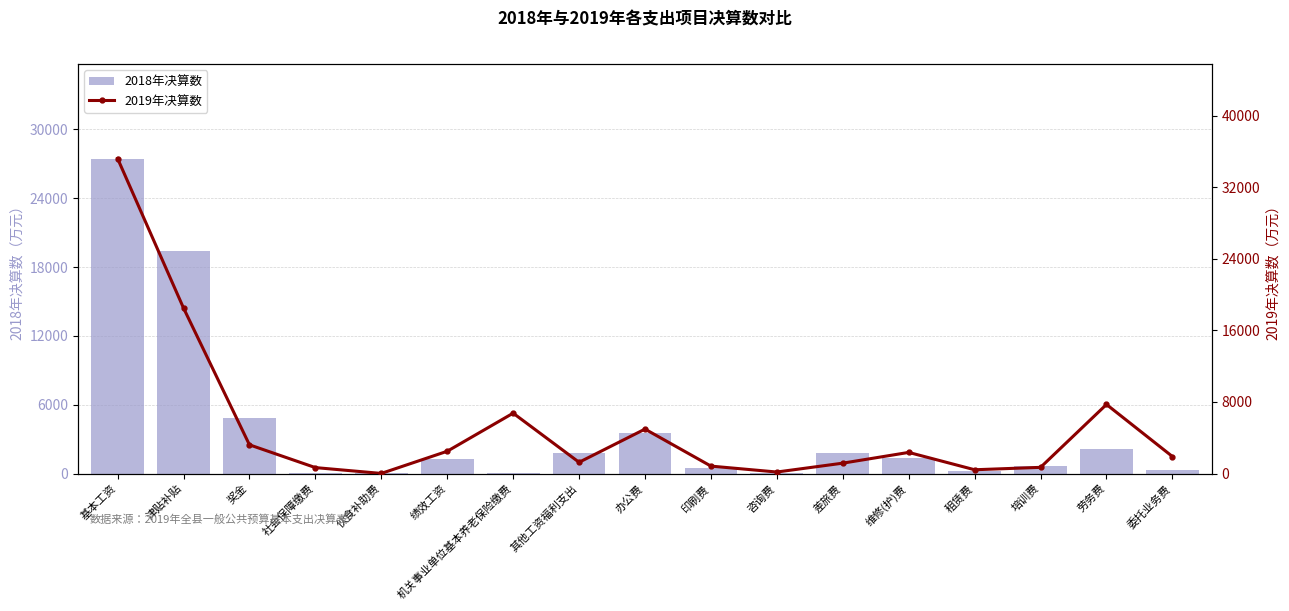

At which category is the sum across all series the highest?

基本工资